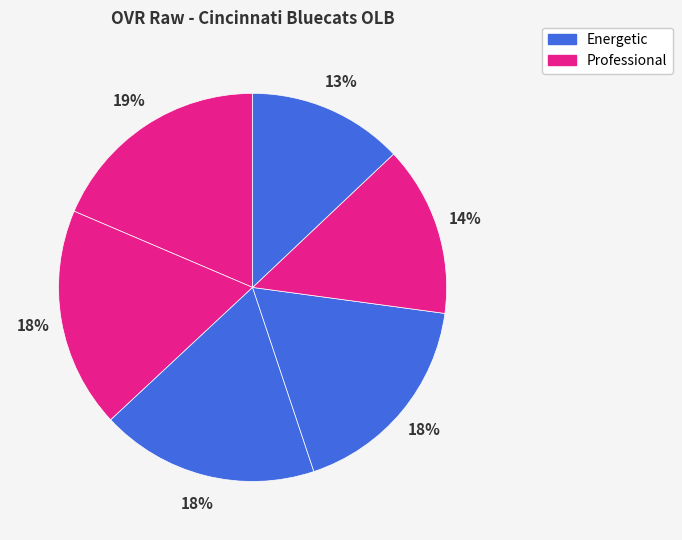

How many segments does this pie chart have?

6